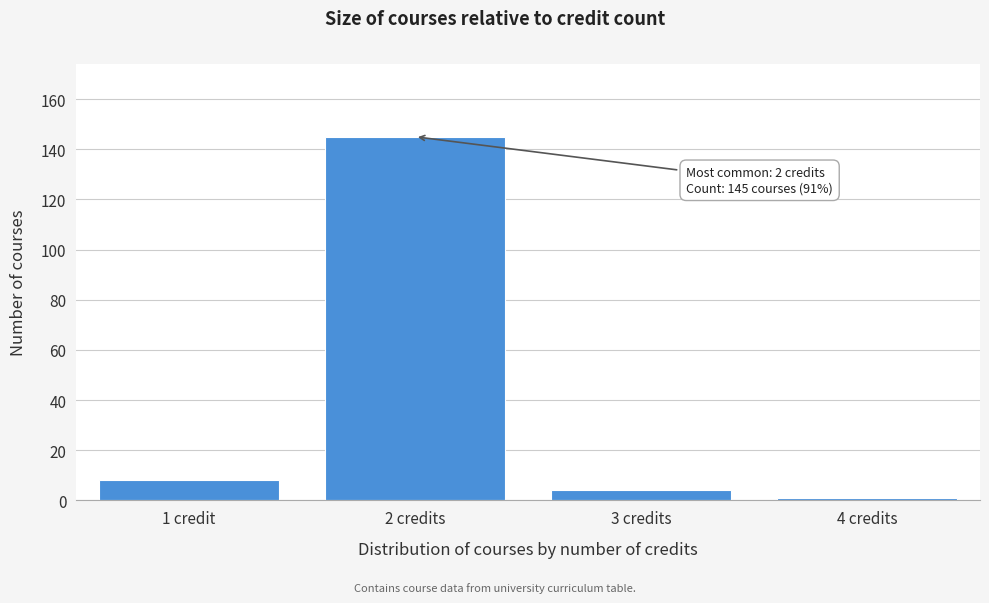

Reading left to right, transcribe all the data shown in this chart.

8	145	4	1